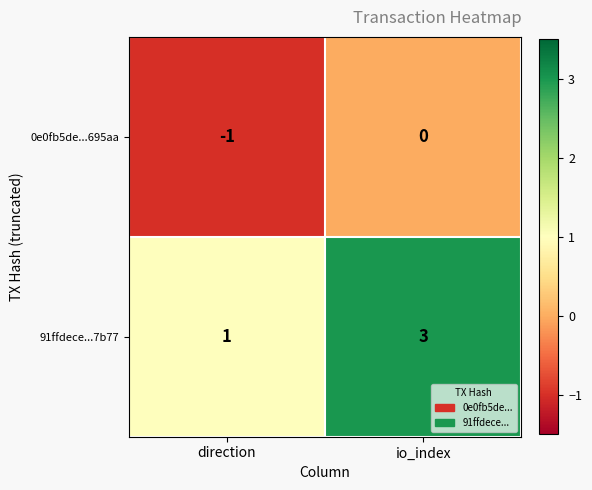

True or false: 0e0fb5de...695aa has a value of 0 at io_index.

True